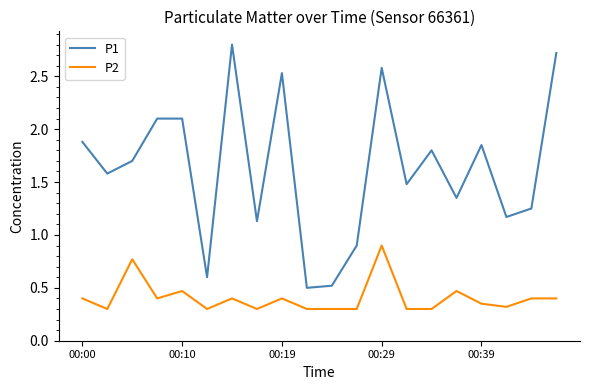

What is the maximum value shown in the chart?

2.8